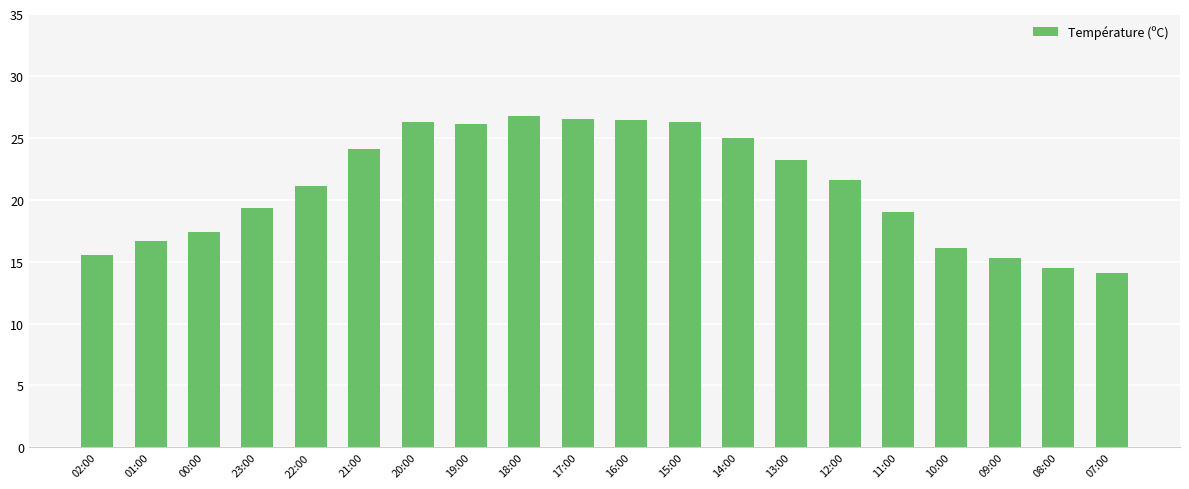

Between 19:00 and 02:00, which is larger?

19:00